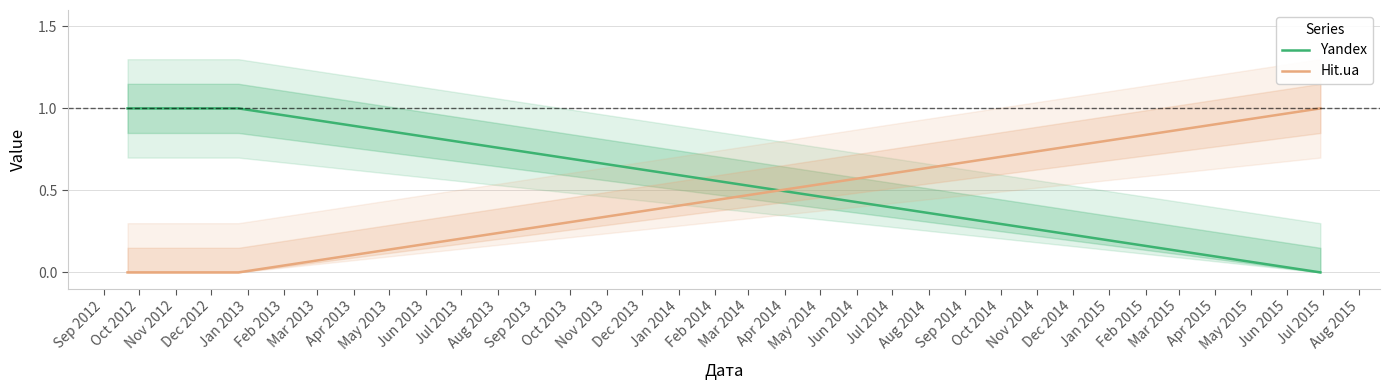

What are all the series names shown in the legend?

Yandex, Hit.ua